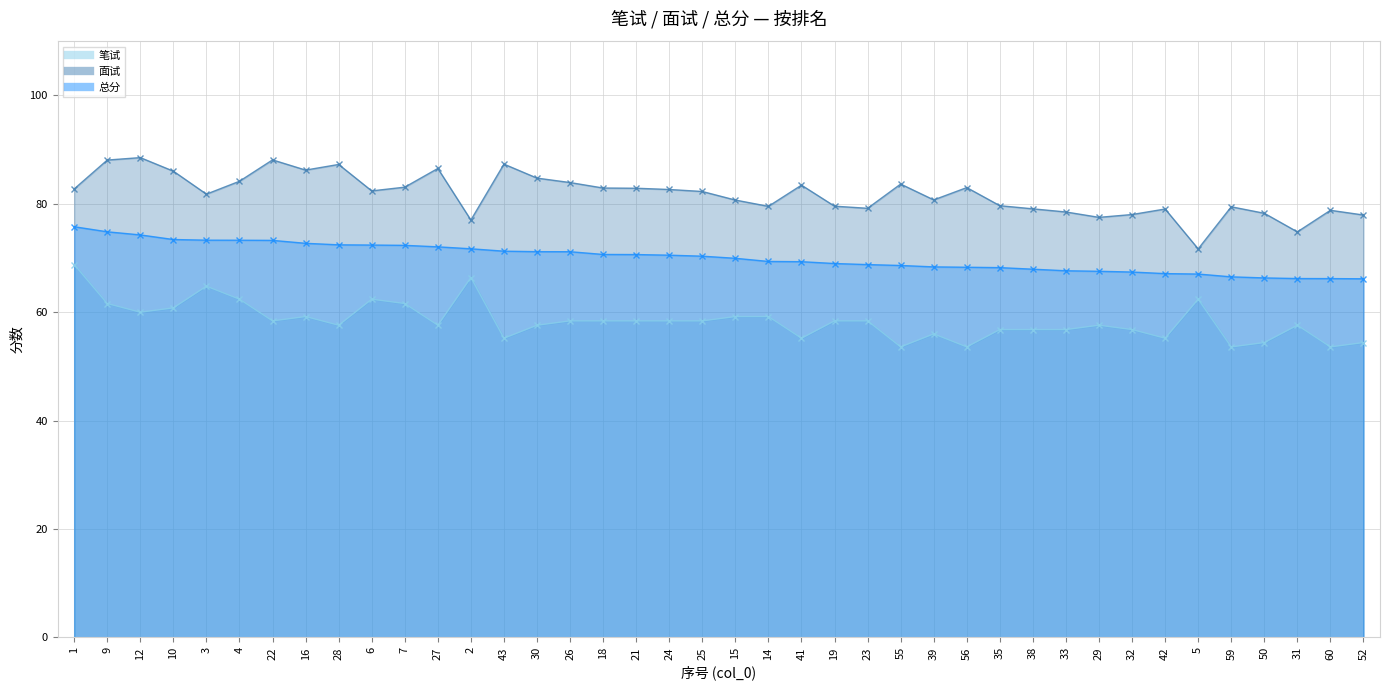

What is the maximum value shown in the chart?

88.5